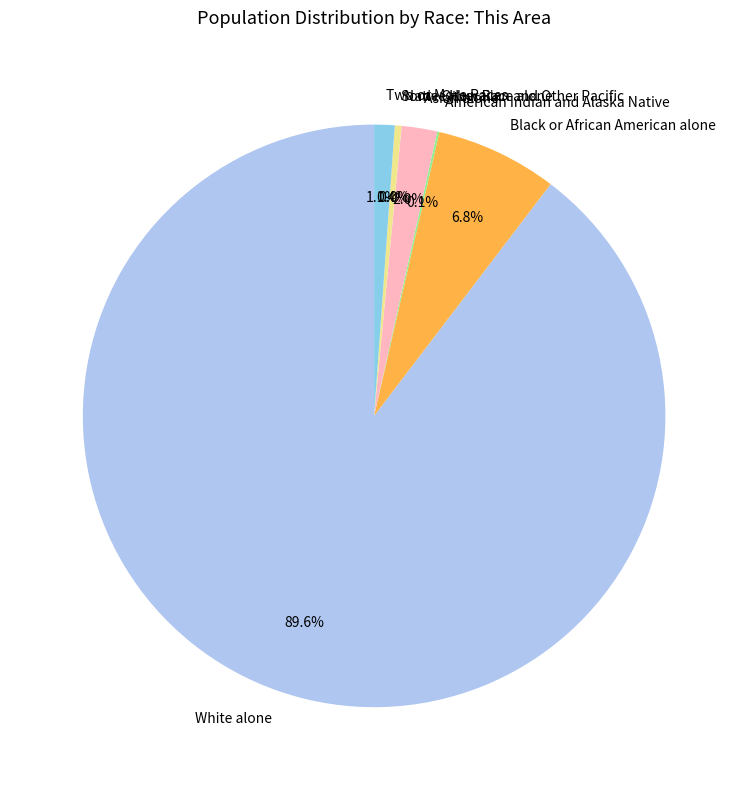

To the nearest percent, what is the average slice percentage?

14%